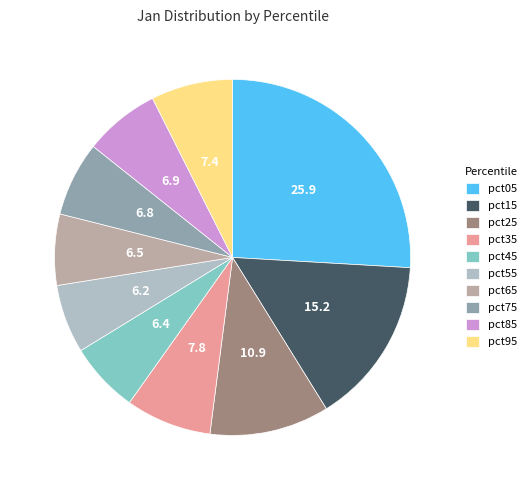

Is the sum of pct65 and pct55 greater than half?

No